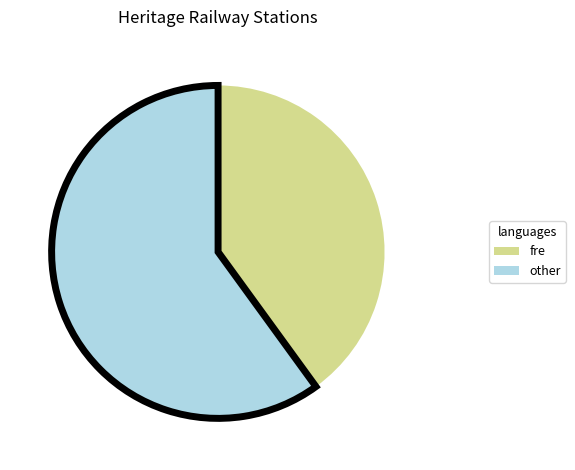

Does any single category account for the majority?

Yes